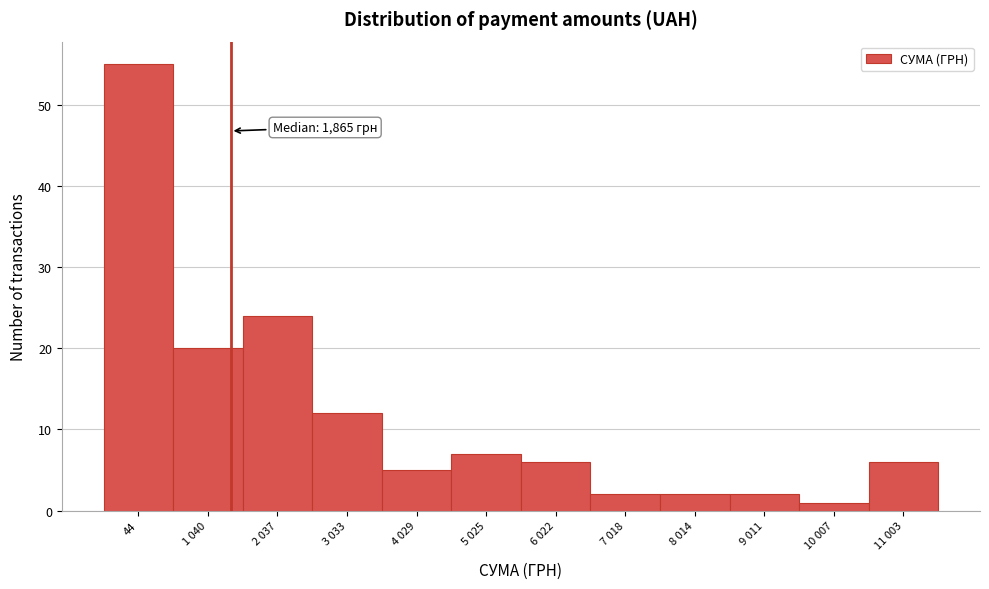

Reading left to right, extract all data points from this chart.

44=55	1 040=20	2 037=24	3 033=12	4 029=5	5 025=7	6 022=6	7 018=2	8 014=2	9 011=2	10 007=1	11 003=6